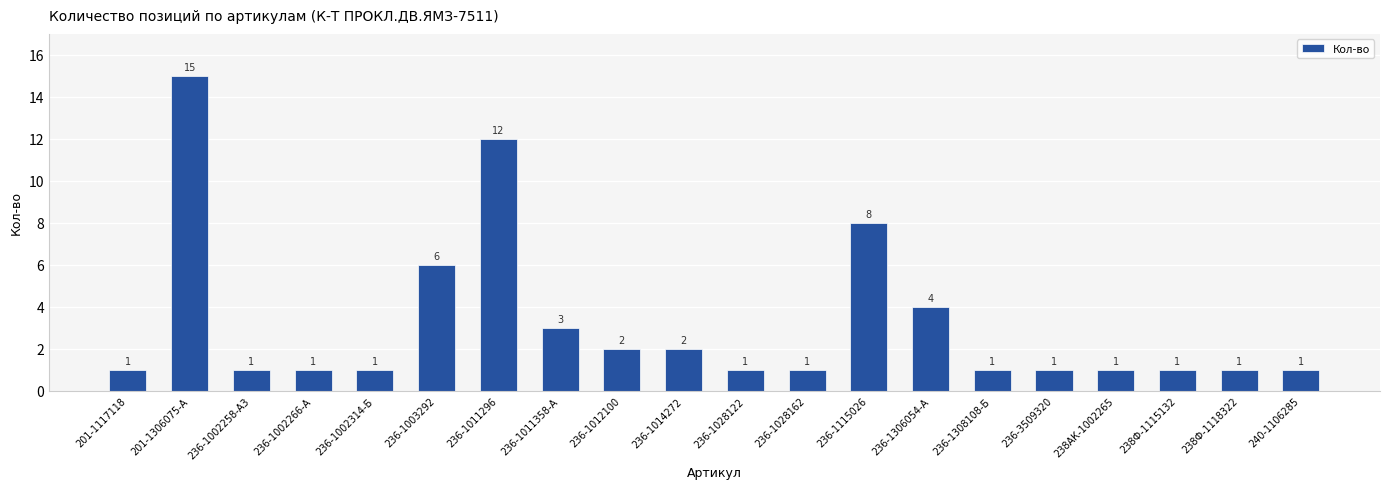

What is the change in value from 236-1011296 to 236-1011358-А?

-9